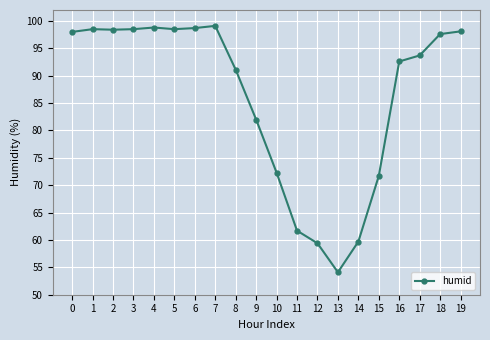

What is the sum of all values?

1722.5